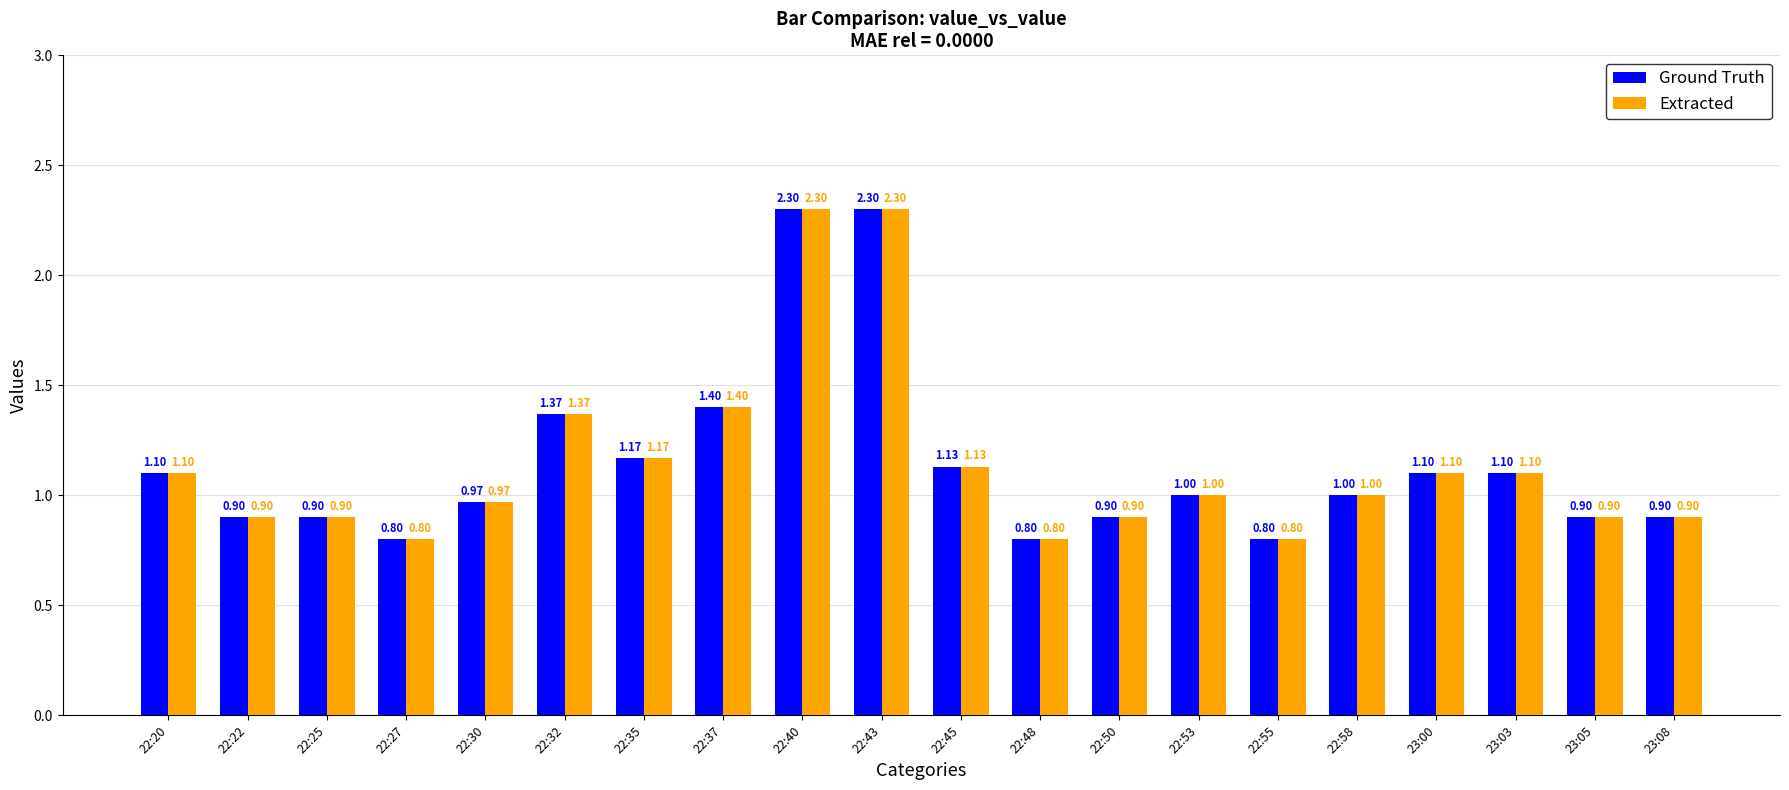

How many values in the Ground Truth series are below 1?

9